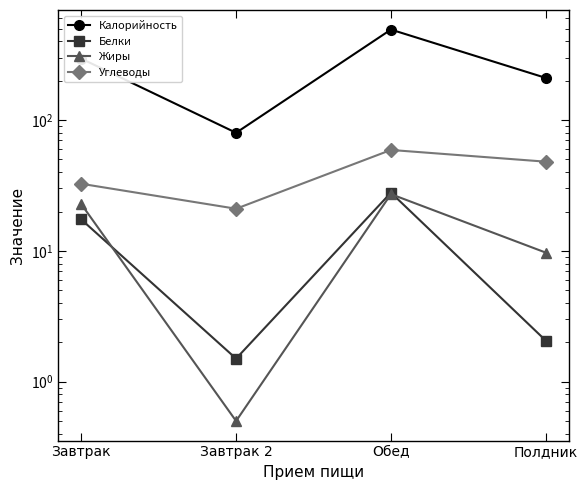

Between Полдник and Завтрак, which is larger?

Завтрак